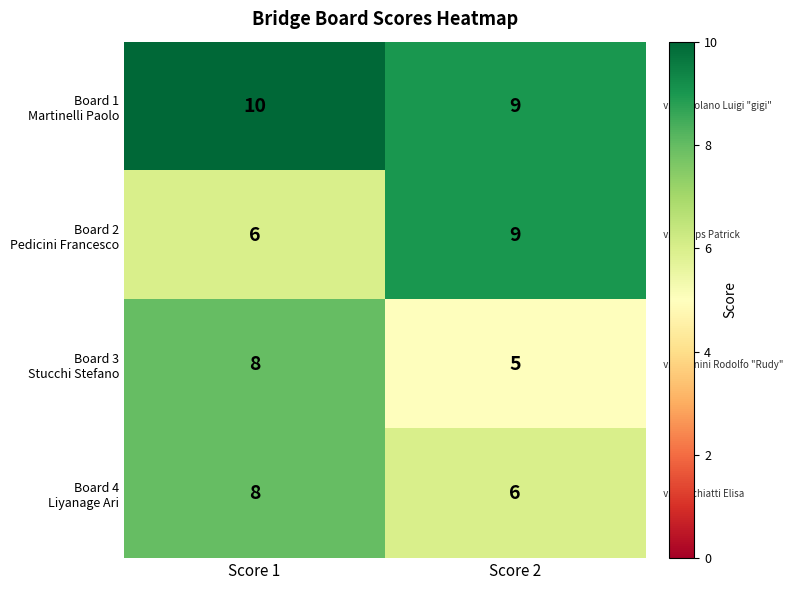

Which label corresponds to the smallest value in the chart?

Score 2